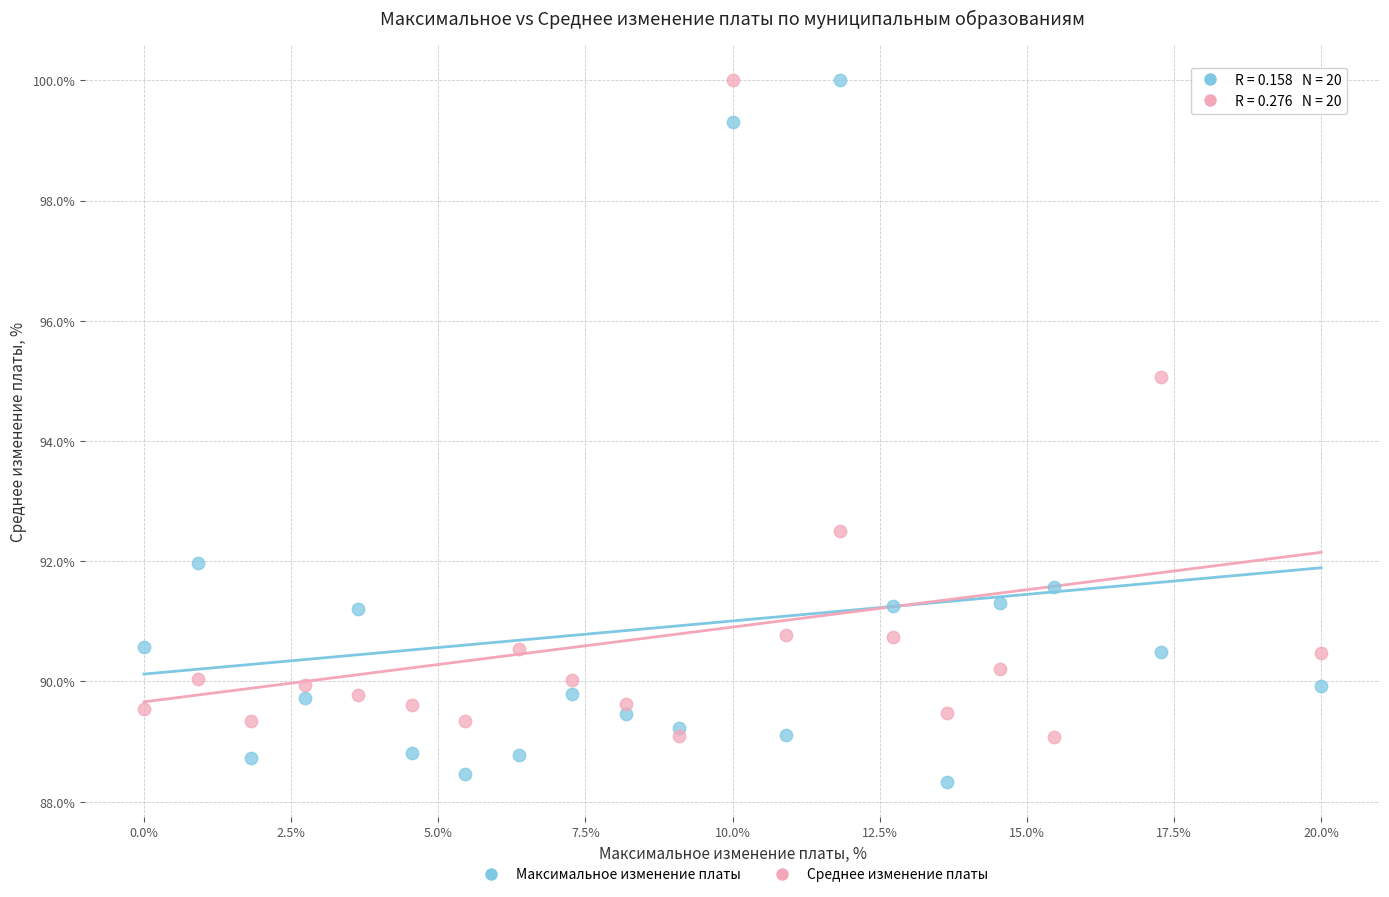

In the Максимальное изменение платы series, what Y value is closest to 94?

91.9